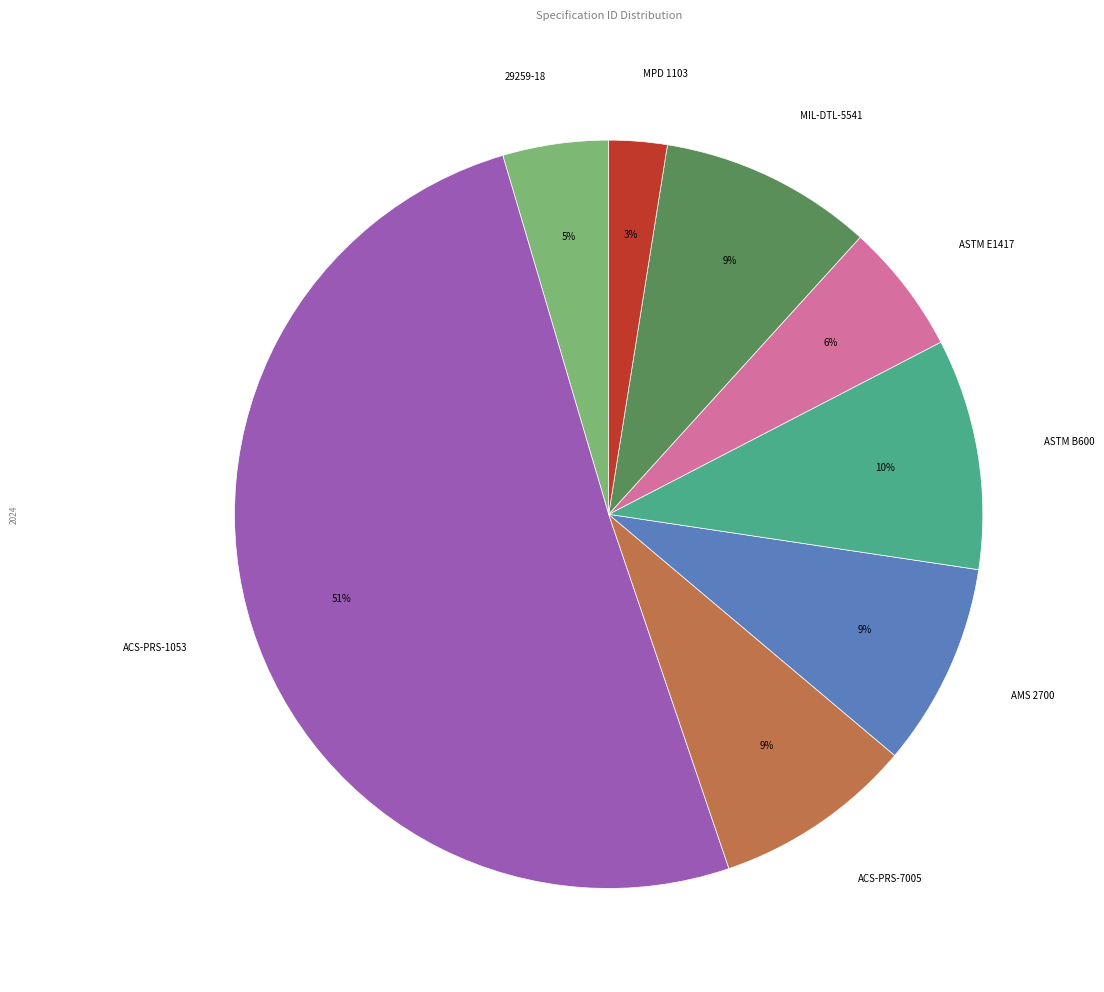

To the nearest percent, what percentage of the pie is MPD 1103?

3%